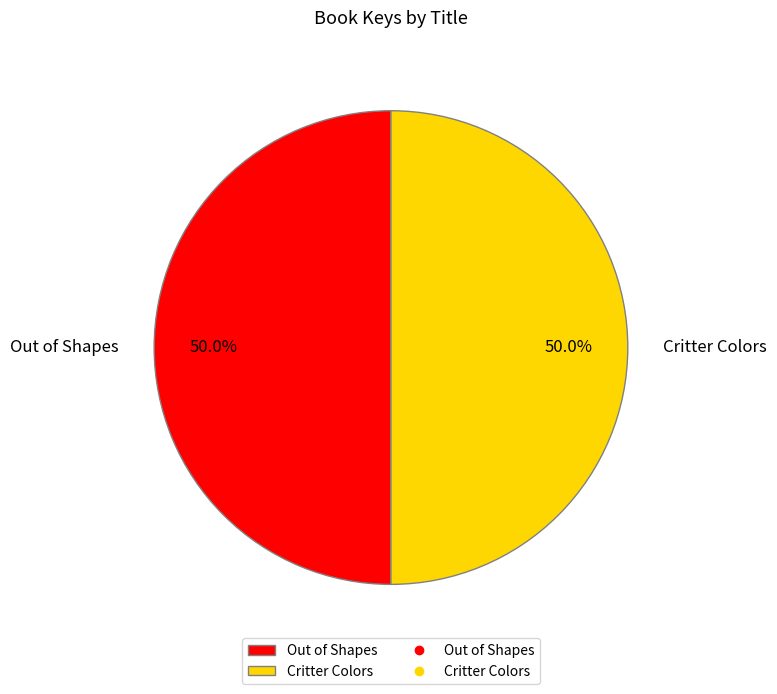

What is the total percentage of Critter Colors and Out of Shapes?

100.0%